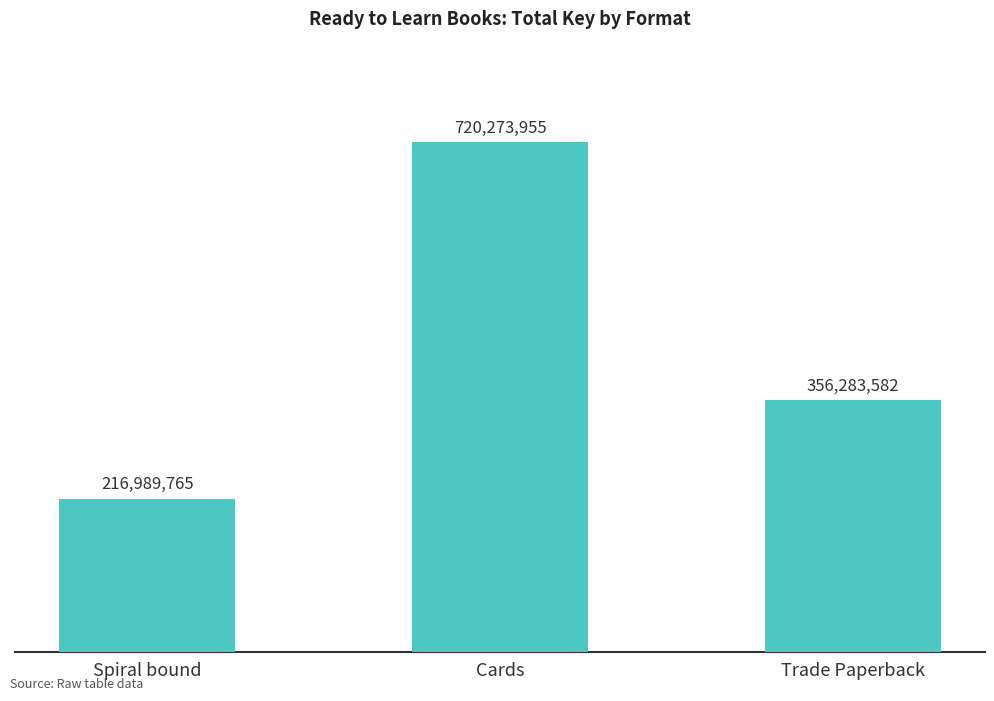

Reading left to right, transcribe all the data shown in this chart.

216989765	720273955	356283582